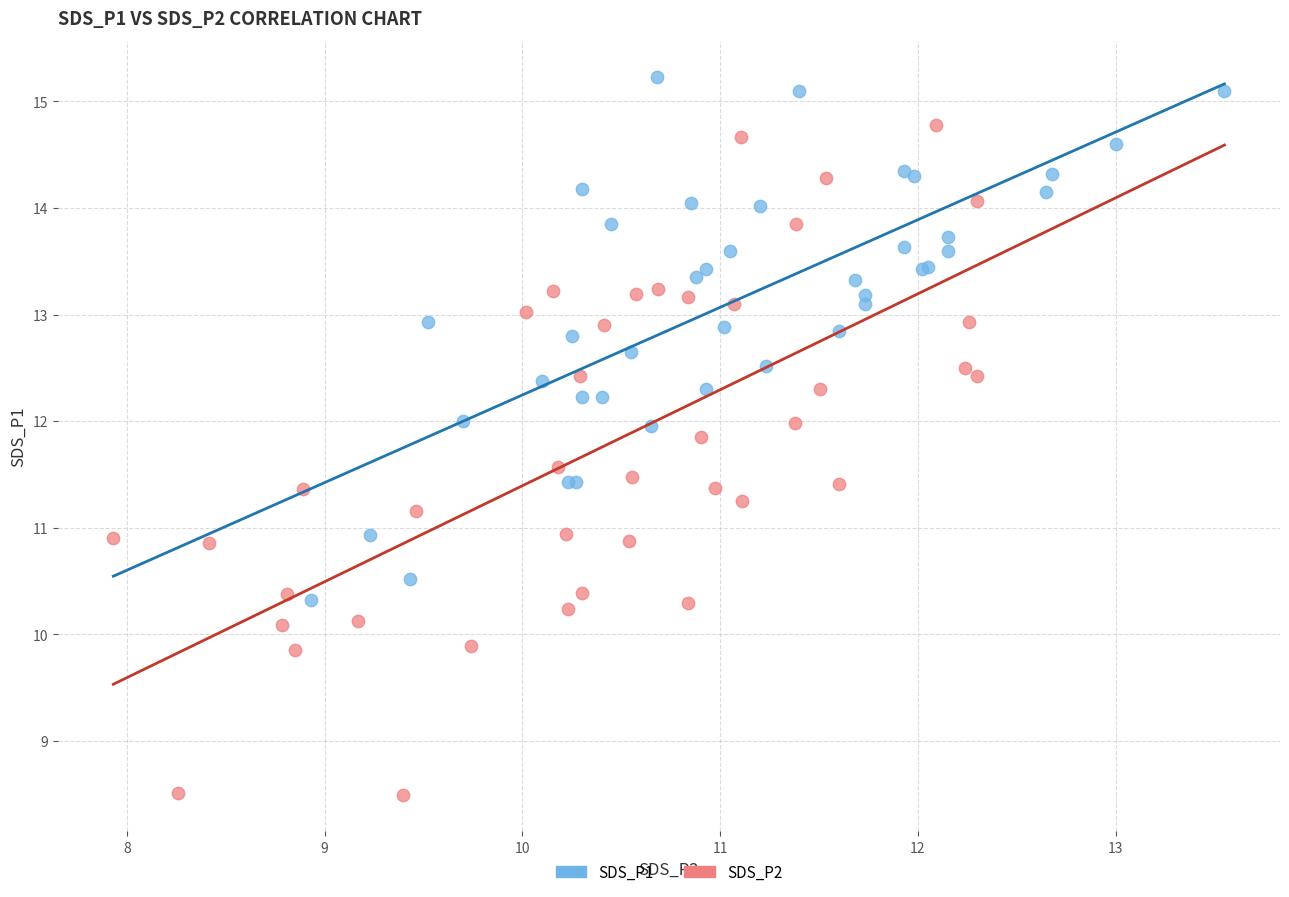

Which series has the widest spread of Y values?

SDS_P2